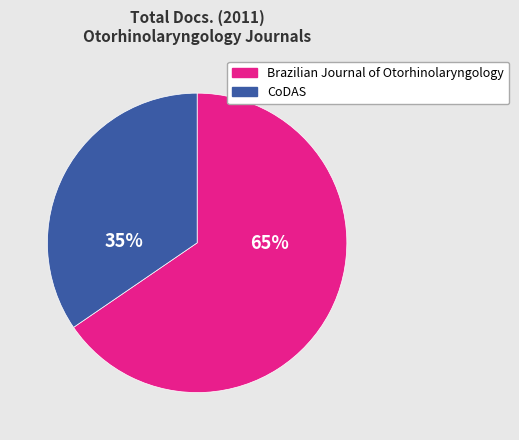

Count the number of slices in the pie.

2